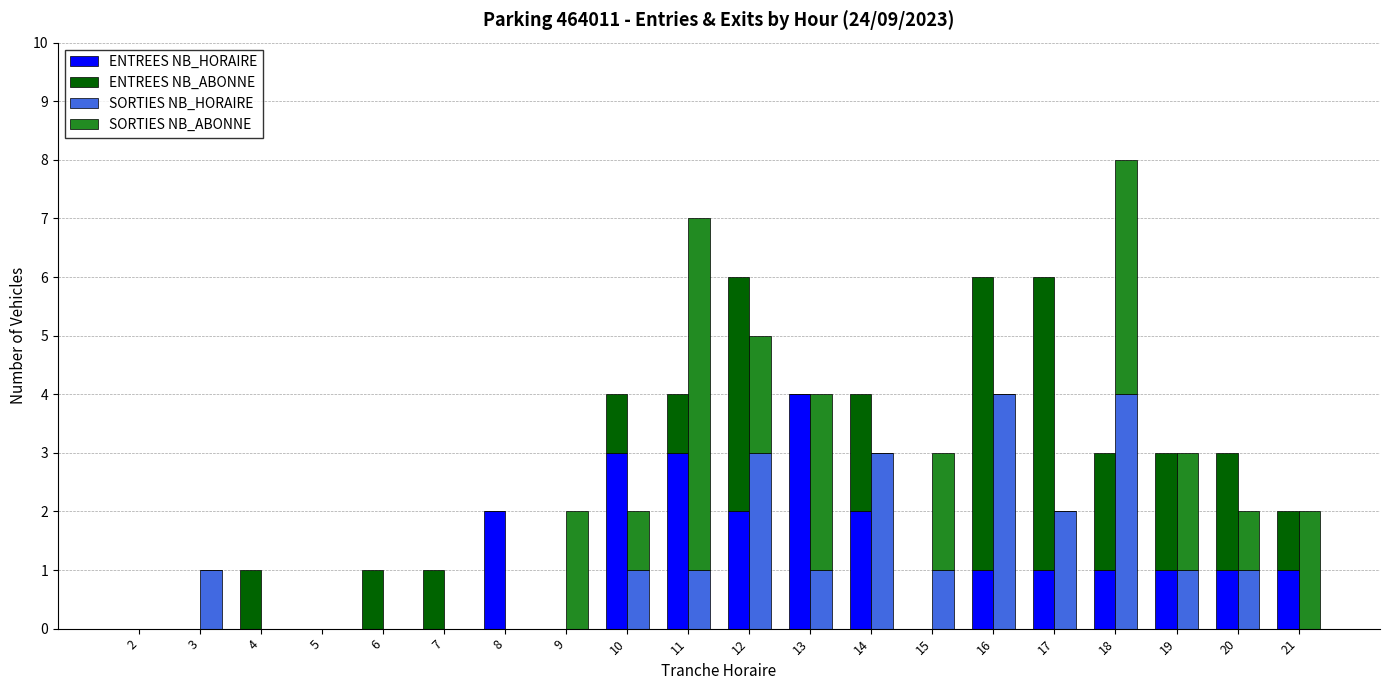

How many data points in ENTREES NB_ABONNE are above 1?

7